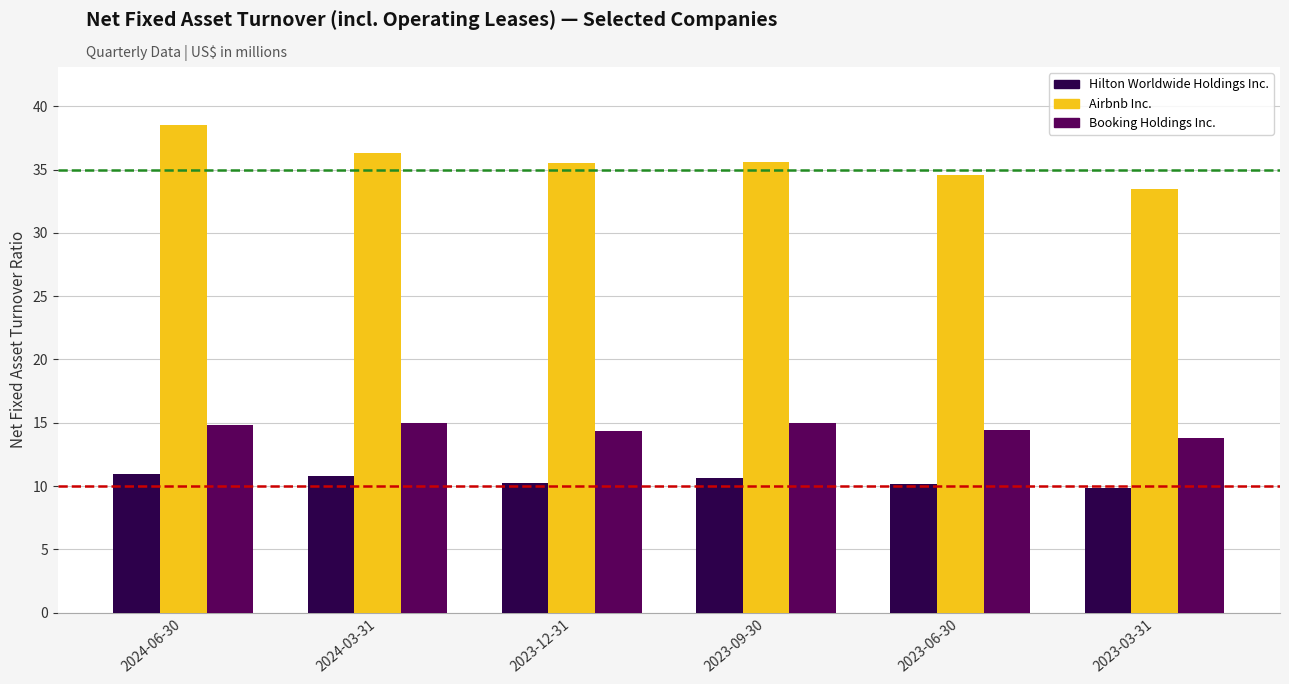

What is the maximum value shown in the chart?

38.5